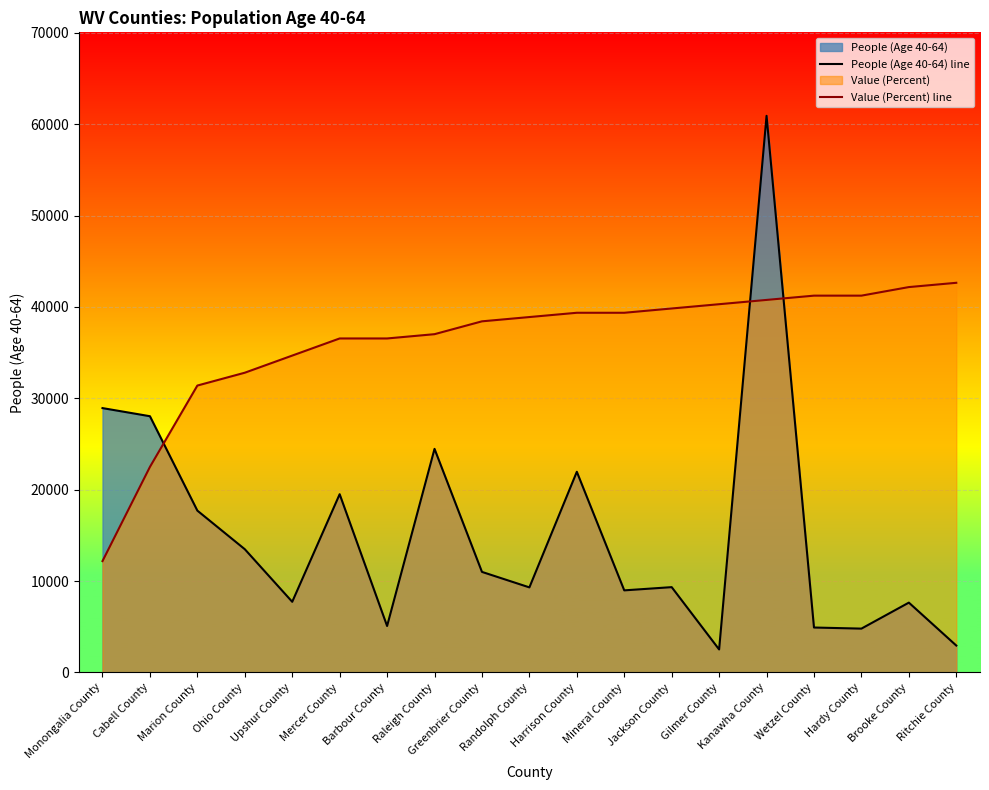

Reading left to right, extract all data points from this chart.

People (Age 40-64) line: Monongalia County=28927.0	Cabell County=28038.0	Marion County=17706.0	Ohio County=13483.0	Upshur County=7728.0	Mercer County=19503.0	Barbour County=5080.0	Raleigh County=24465.0	Greenbrier County=11000.0	Randolph County=9305.0	Harrison County=21958.0	Mineral County=8979.0	Jackson County=9332.0	Gilmer County=2512.0	Kanawha County=60914.0	Wetzel County=4913.0	Hardy County=4793.0	Brooke County=7638.0	Ritchie County=2940.0
Value (Percent) line: Monongalia County=12182.8	Cabell County=22491.3	Marion County=31394.1	Ohio County=32799.8	Upshur County=34674.1	Mercer County=36548.4	Barbour County=36548.4	Raleigh County=37017.0	Greenbrier County=38422.7	Randolph County=38891.2	Harrison County=39359.8	Mineral County=39359.8	Jackson County=39828.4	Gilmer County=40297.0	Kanawha County=40765.5	Wetzel County=41234.1	Hardy County=41234.1	Brooke County=42171.2	Ritchie County=42639.8